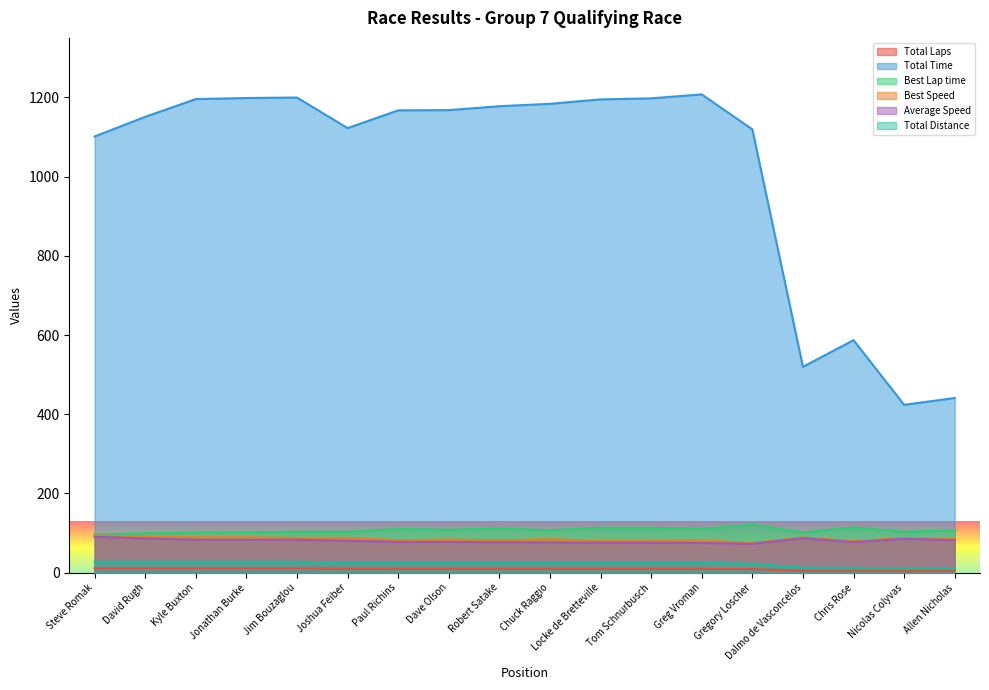

Reading right to left, what are all the values shown in this chart?

Total Laps: 4.0	4.0	5.0	5.0	9.0	10.0	10.0	10.0	10.0	10.0	10.0	10.0	10.0	11.0	11.0	11.0	11.0	11.0
Total Time: 441.0	423.8	587.0	519.7	1119.2	1207.4	1197.4	1194.7	1183.6	1177.6	1167.6	1167.1	1122.2	1199.4	1198.2	1195.5	1150.8	1101.1
Best Lap time: 106.8	103.3	114.2	101.7	121.1	110.5	113.3	113.5	107.1	111.5	108.4	110.5	103.1	103.3	101.4	101.2	99.3	96.5
Best Speed: 85.0	87.9	79.5	89.2	74.9	82.1	80.1	80.0	84.7	81.4	83.7	82.1	88.0	87.9	89.5	89.6	91.4	94.0
Average Speed: 82.3	85.6	77.3	87.3	73.0	75.1	75.8	75.9	76.6	77.0	77.7	77.7	80.8	83.2	83.3	83.5	86.7	90.6
Total Distance: 10.1	10.1	12.6	12.6	22.7	25.2	25.2	25.2	25.2	25.2	25.2	25.2	25.2	27.7	27.7	27.7	27.7	27.7